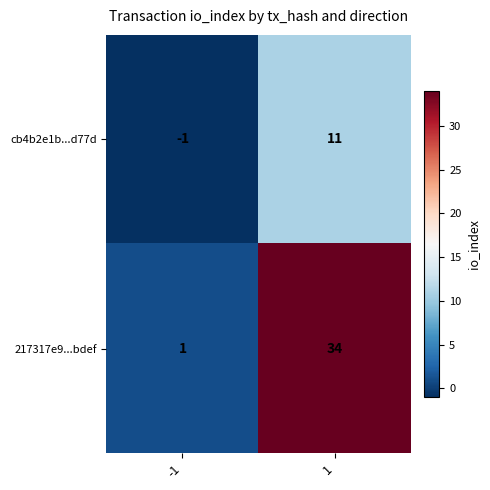

List the series in order of their peak value, lowest first.

cb4b2e1b...d77d, 217317e9...bdef